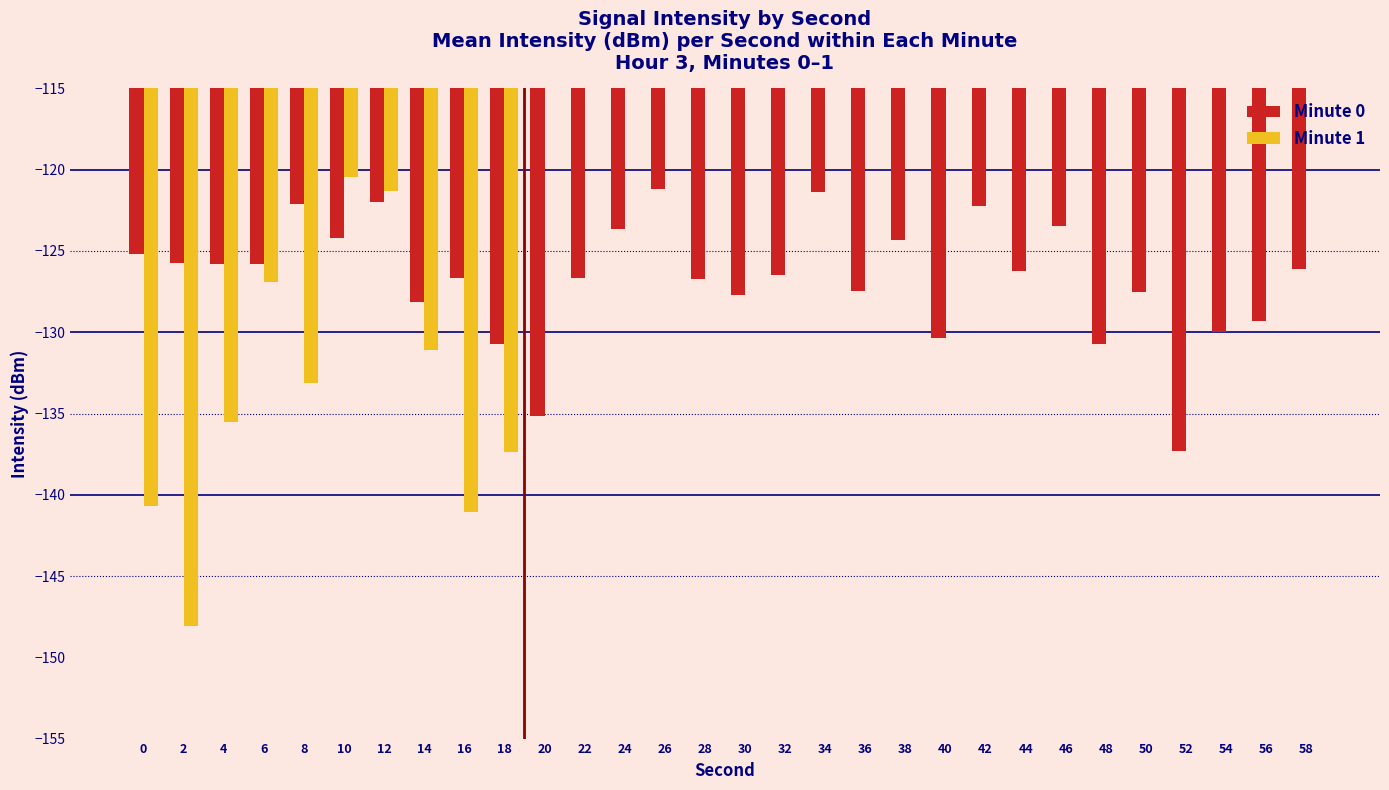

What is the approximate value of Minute 0 at 6?

-125.8